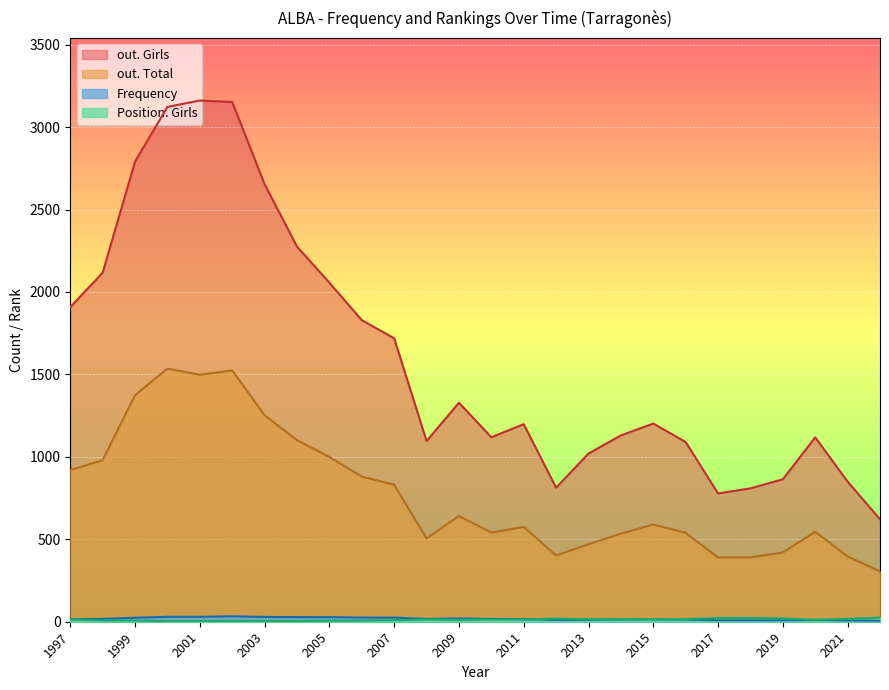

Reading left to right, extract all data points from this chart.

out. Girls: 2022=621	2021=850	2020=1118	2019=864	2018=809	2017=778	2016=1090	2015=1202	2014=1130	2013=1020	2012=813	2011=1198	2010=1119	2009=1328	2008=1096	2007=1719	2006=1829	2005=2056	2004=2275	2003=2653	2002=3152	2001=3161	2000=3122	1999=2791	1998=2117	1997=1908
out. Total: 2022=305	2021=396	2020=546	2019=420	2018=390	2017=390	2016=539	2015=590	2014=534	2013=470	2012=402	2011=575	2010=541	2009=641	2008=505	2007=831	2006=880	2005=999	2004=1101	2003=1252	2002=1524	2001=1498	2000=1535	1999=1374	1998=980	1997=919
Frequency: 2022=6	2021=8	2020=11	2019=9	2018=9	2017=9	2016=13	2015=15	2014=14	2013=12	2012=11	2011=16	2010=17	2009=20	2008=17	2007=25	2006=25	2005=28	2004=28	2003=29	2002=33	2001=30	2000=30	1999=24	1998=17	1997=15
Position. Girls: 2022=25	2021=17	2020=12	2019=20	2018=23	2017=23	2016=16	2015=16	2014=14	2013=15	2012=19	2011=14	2010=14	2009=12	2008=14	2007=9	2006=7	2005=6	2004=4	2003=5	2002=4	2001=4	2000=3	1999=7	1998=8	1997=13